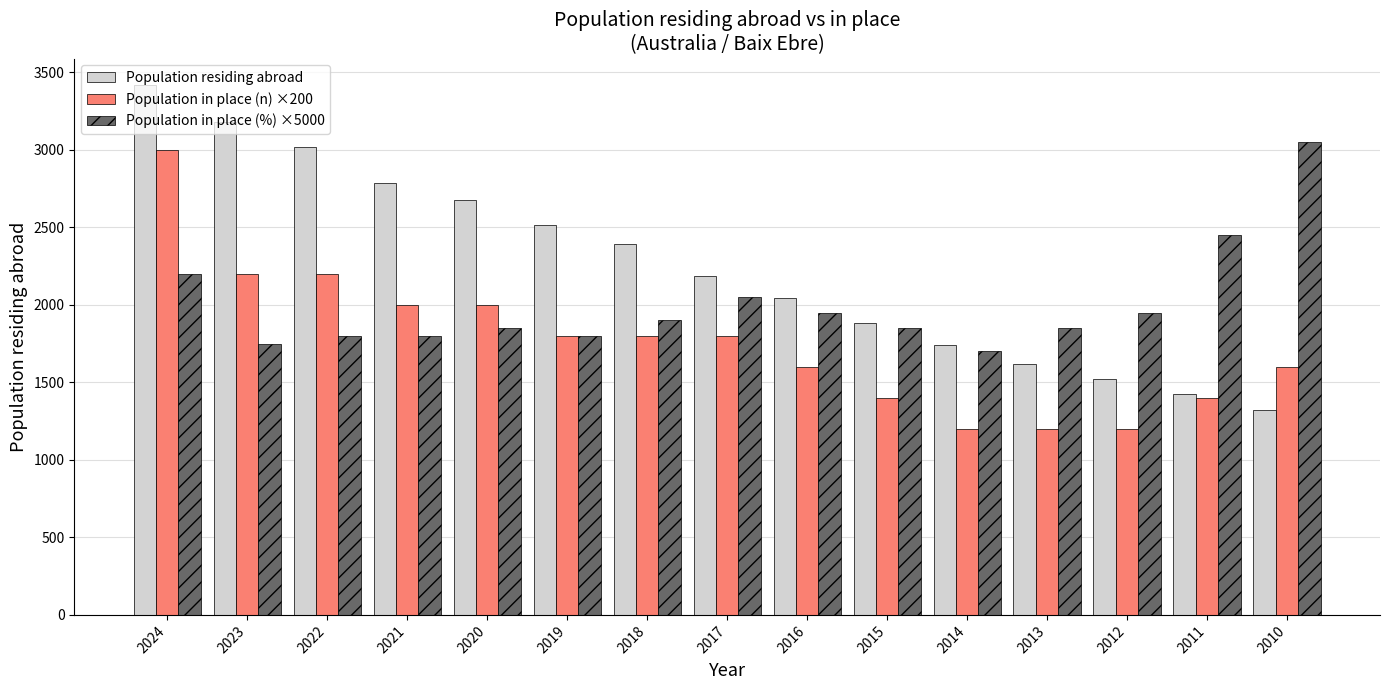

What is the value of the Population in place (%) ×5000 bar at the 4th from the left?

1800.0